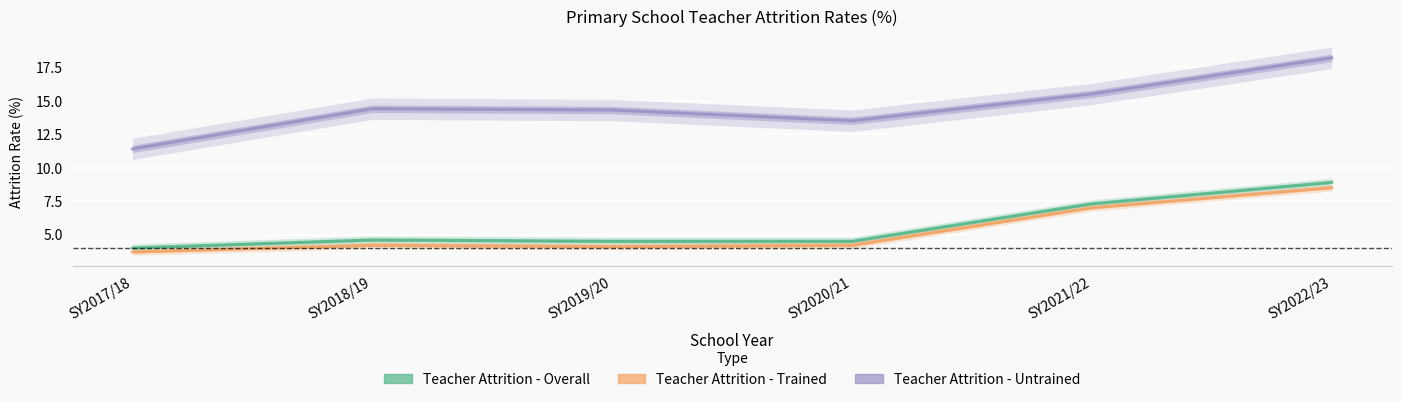

Reading right to left, transcribe all the data shown in this chart.

Teacher Attrition - Overall: SY2022/23=8.9	SY2021/22=7.3	SY2020/21=4.5	SY2019/20=4.5	SY2018/19=4.6	SY2017/18=4.0
Teacher Attrition - Trained: SY2022/23=8.5	SY2021/22=7.0	SY2020/21=4.2	SY2019/20=4.1	SY2018/19=4.2	SY2017/18=3.7
Teacher Attrition - Untrained: SY2022/23=18.2	SY2021/22=15.5	SY2020/21=13.5	SY2019/20=14.3	SY2018/19=14.4	SY2017/18=11.4